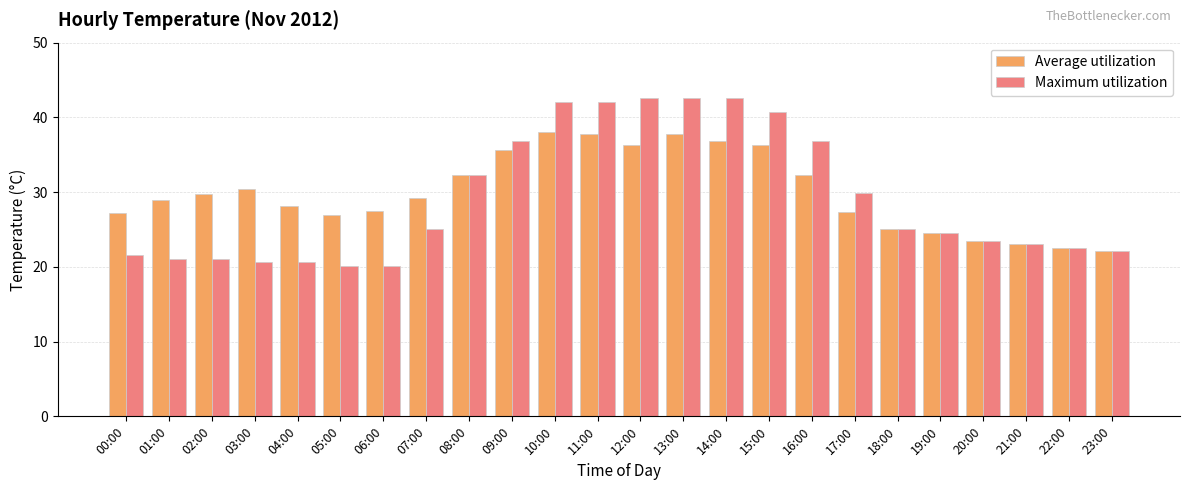

Is it true that Maximum utilization equals 18.5 at 16:00?

False